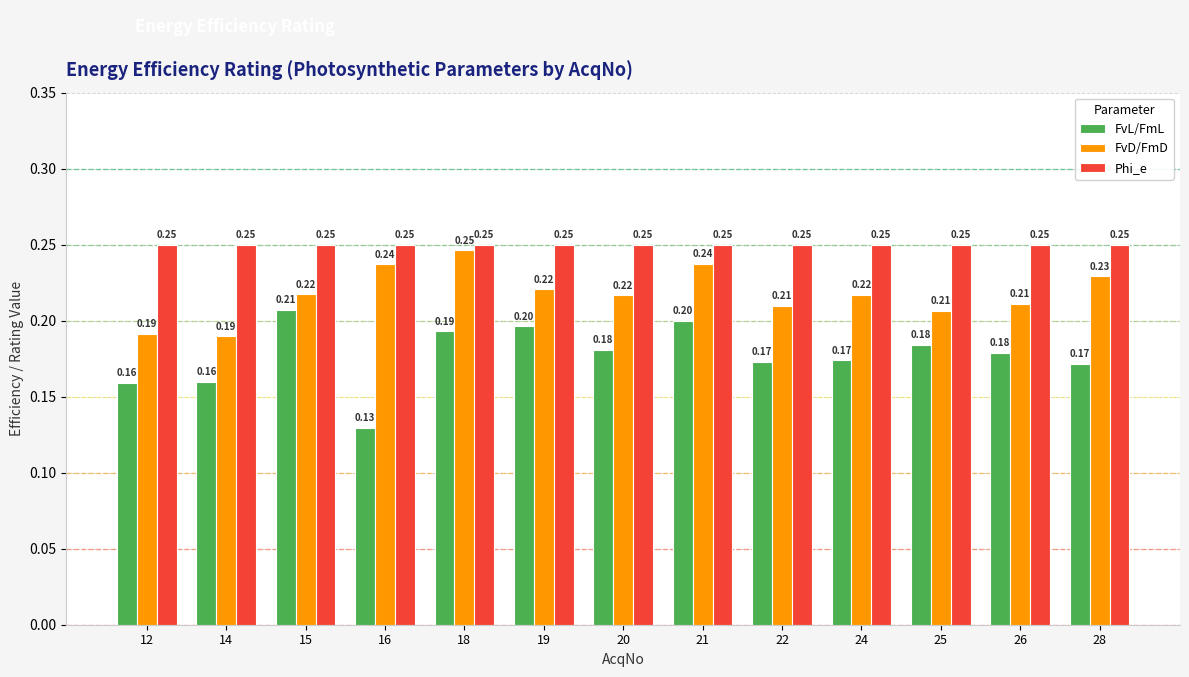

True or false: Phi_e has a value of 0.1 at 25.

False